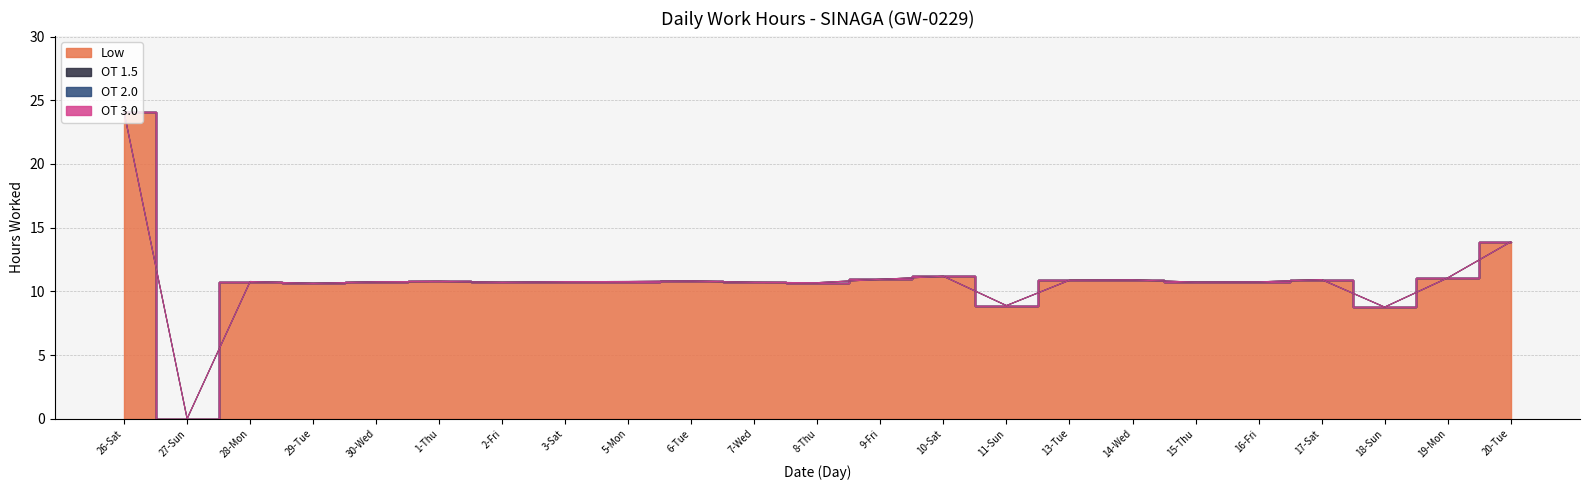

At 5-Mon, list the series in order from smallest to largest.

OT 1.5, OT 2.0, OT 3.0, Low